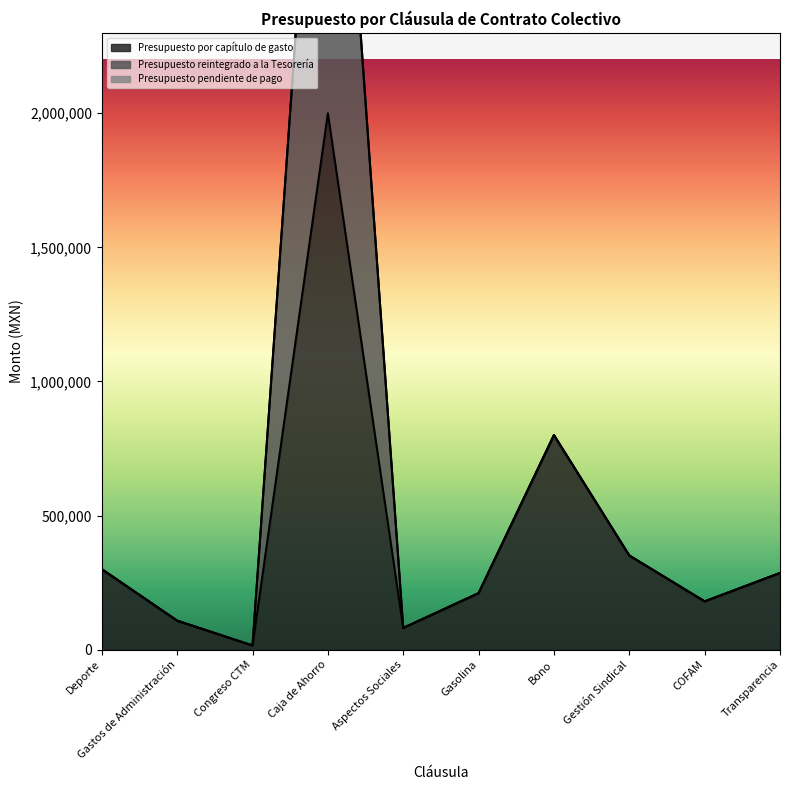

What value does the Presupuesto reintegrado a la Tesorería series have at Transparencia?

285948